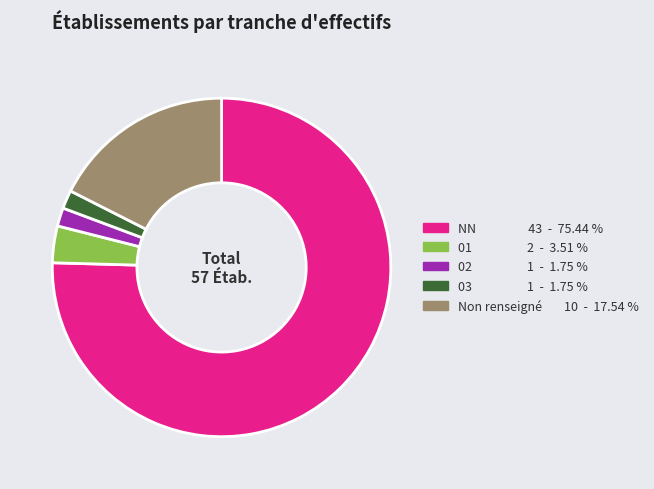

Is there a majority slice in this chart?

Yes